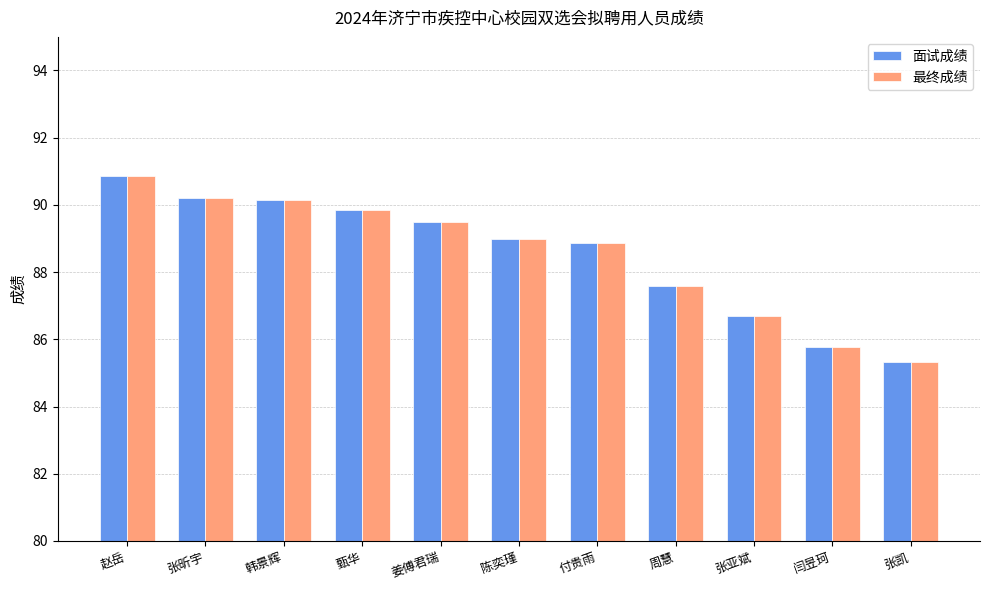

What are all the series names shown in the legend?

面试成绩, 最终成绩